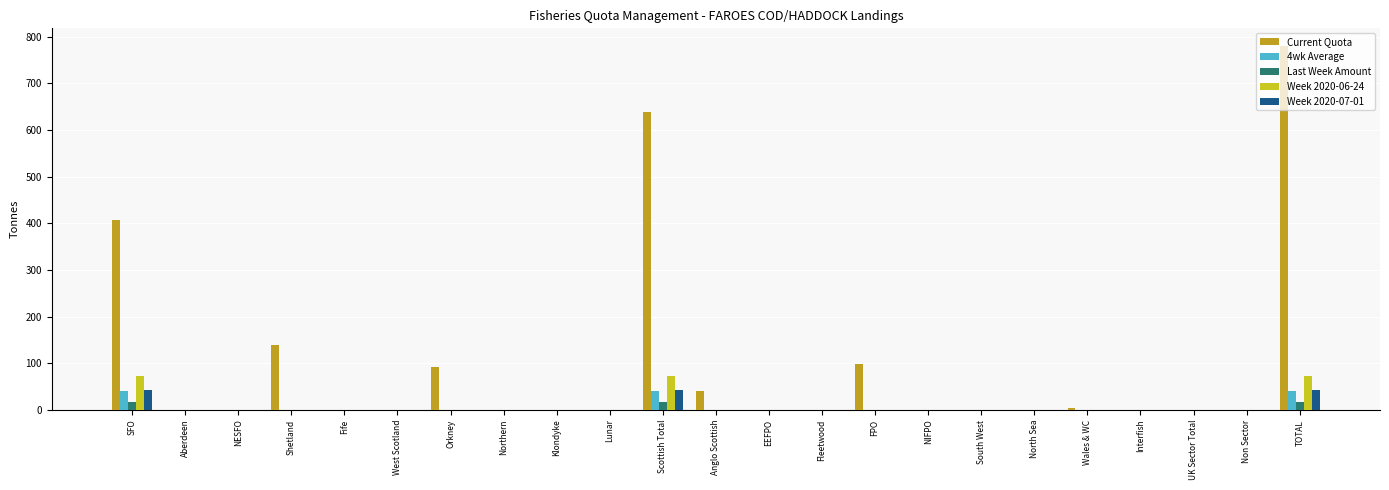

Which series has the largest total across all categories?

Current Quota